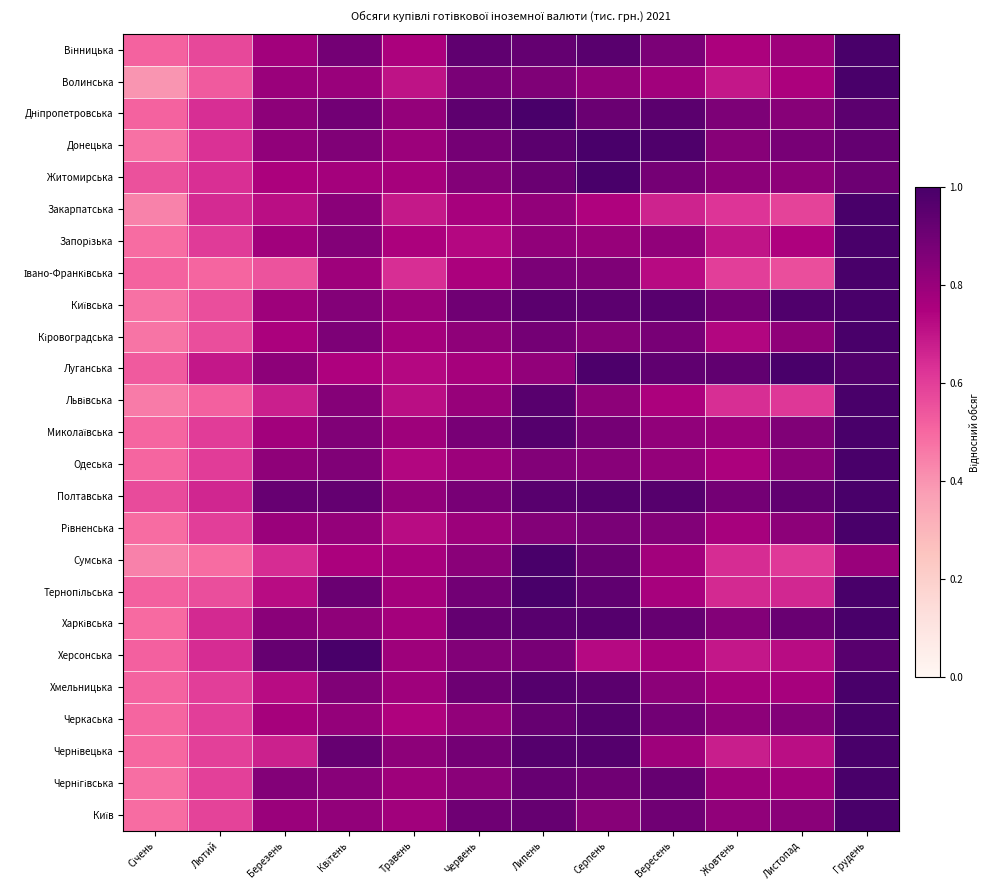

What is the total value across all series at Лютий?

14.9